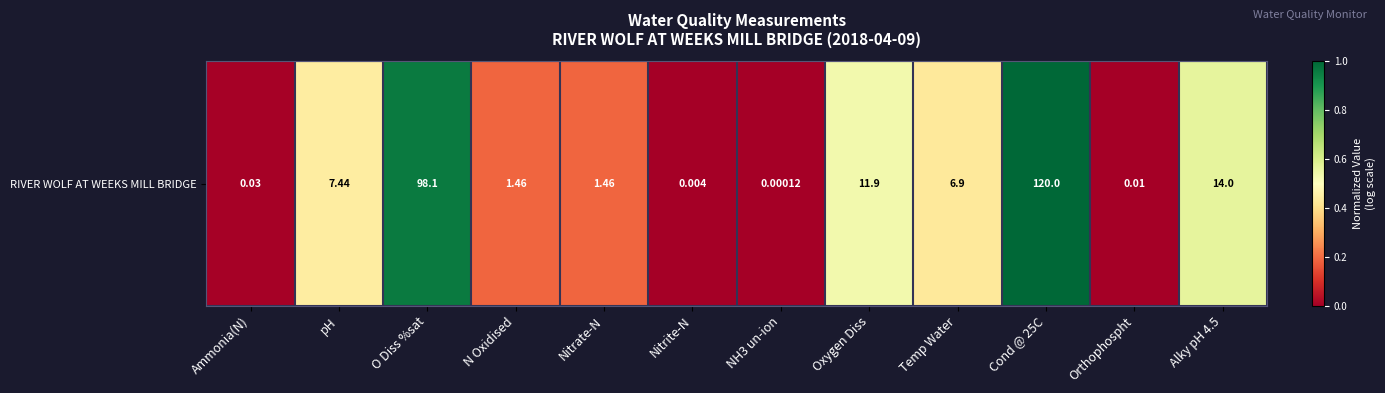

How many distinct data groups are displayed?

1